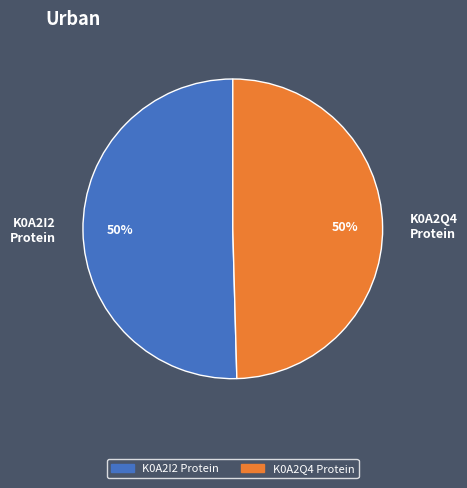

Combined, do K0A2I2 Protein and K0A2Q4 Protein account for over 50%?

Yes